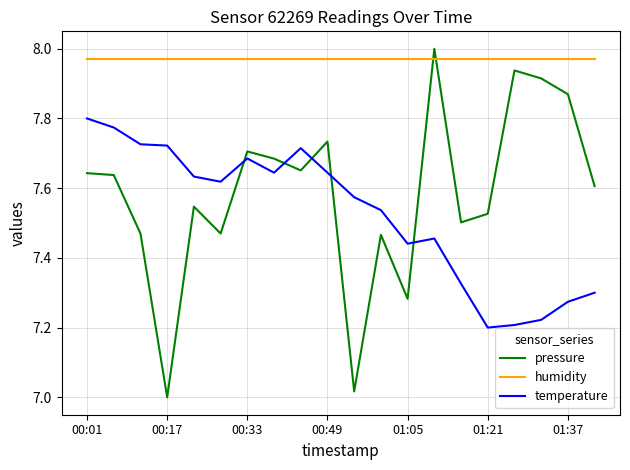

Which series has the widest spread of values?

pressure